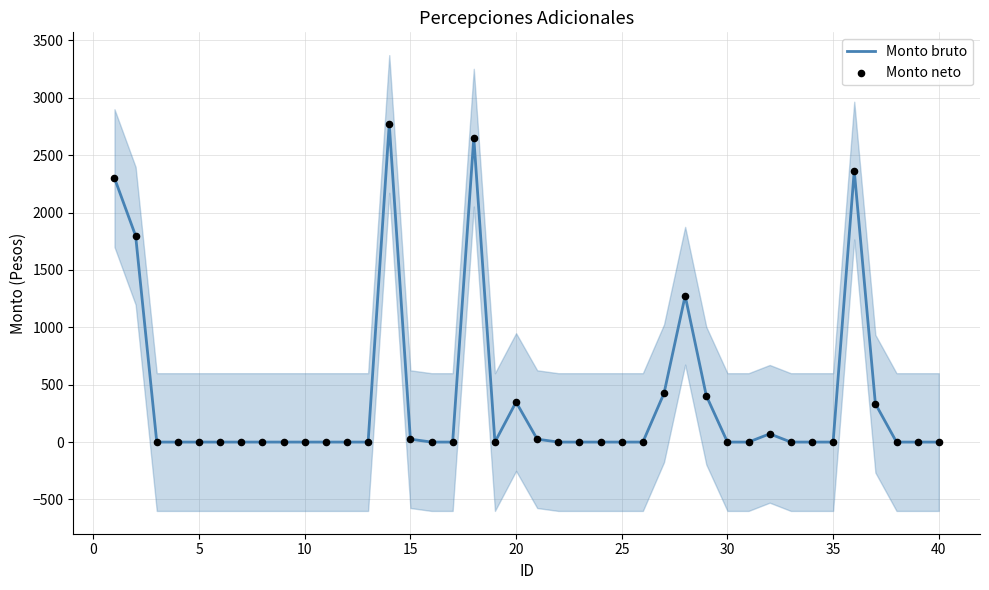

At how many categories does at least one series exceed 1191?

6